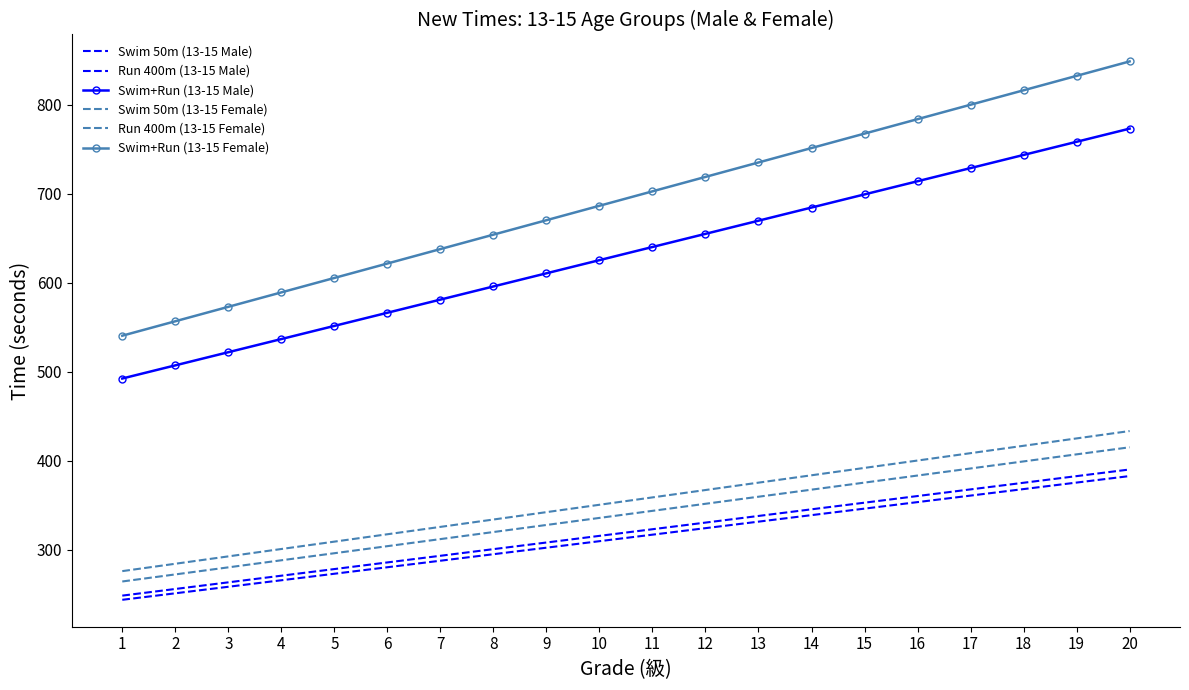

Does the chart have visible grid lines?

No